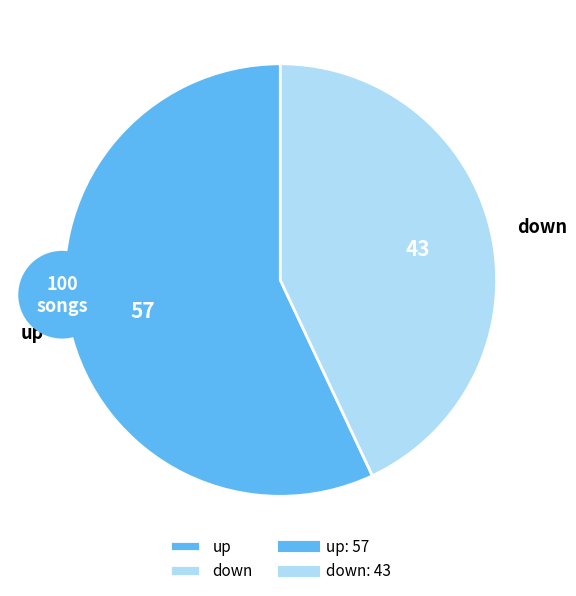

Is it true that up is 57% of the pie?

True